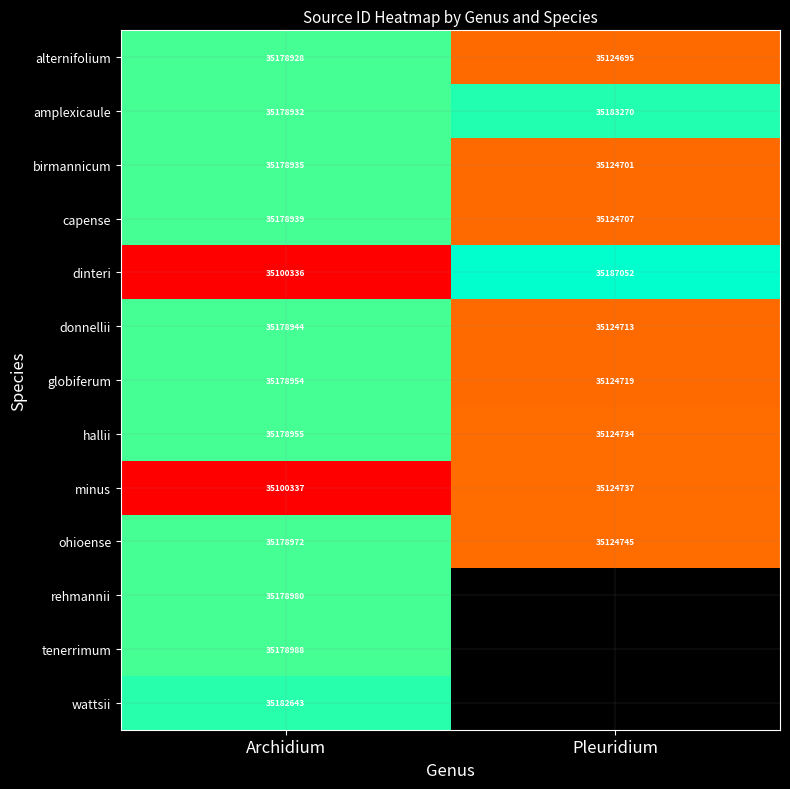

Which category has the lowest value in the alternifolium series?

Pleuridium